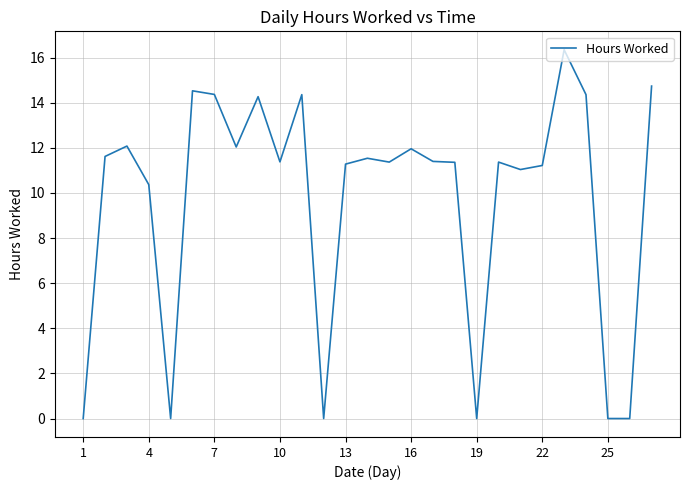

What is the difference between the second highest and minimum values?

14.7